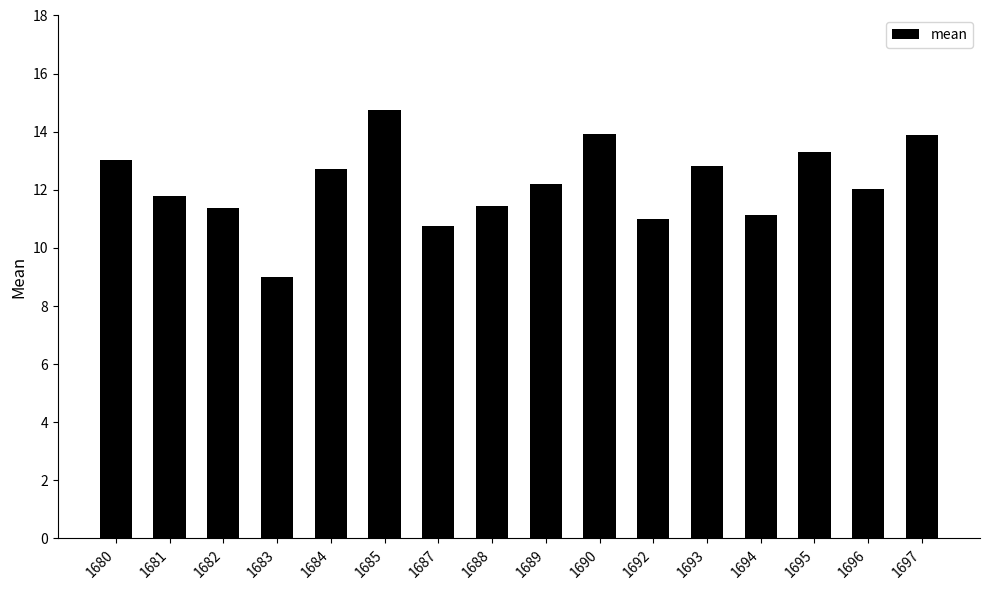

Which has a higher value, 1690 or 1688?

1690